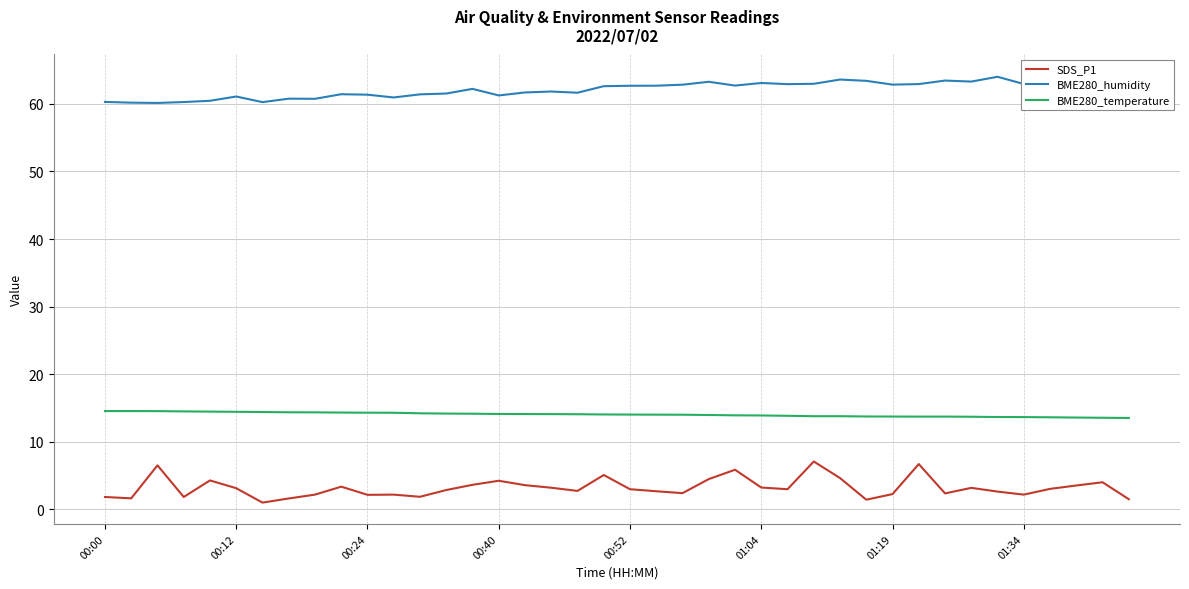

What is the highest value of the BME280_temperature series?

14.6